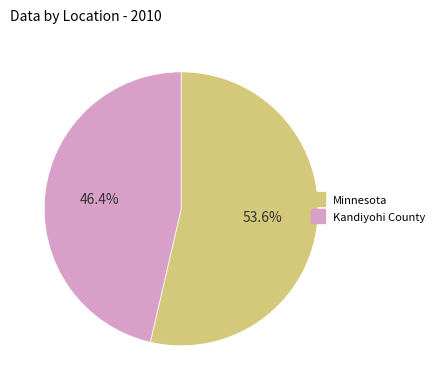

Which category has the smallest portion of the pie?

Kandiyohi County